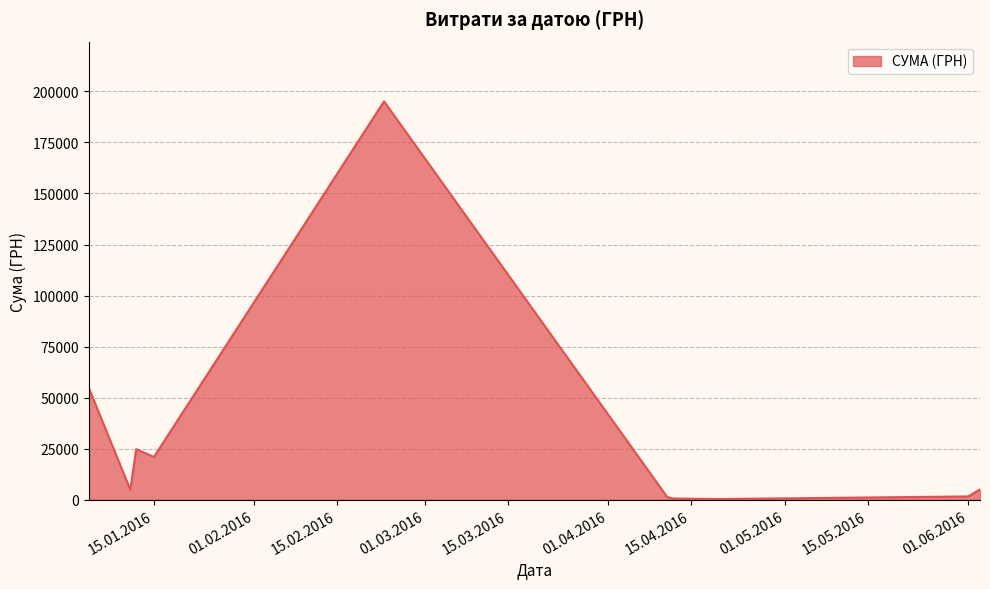

What is the maximum value shown in the chart?

195108.0